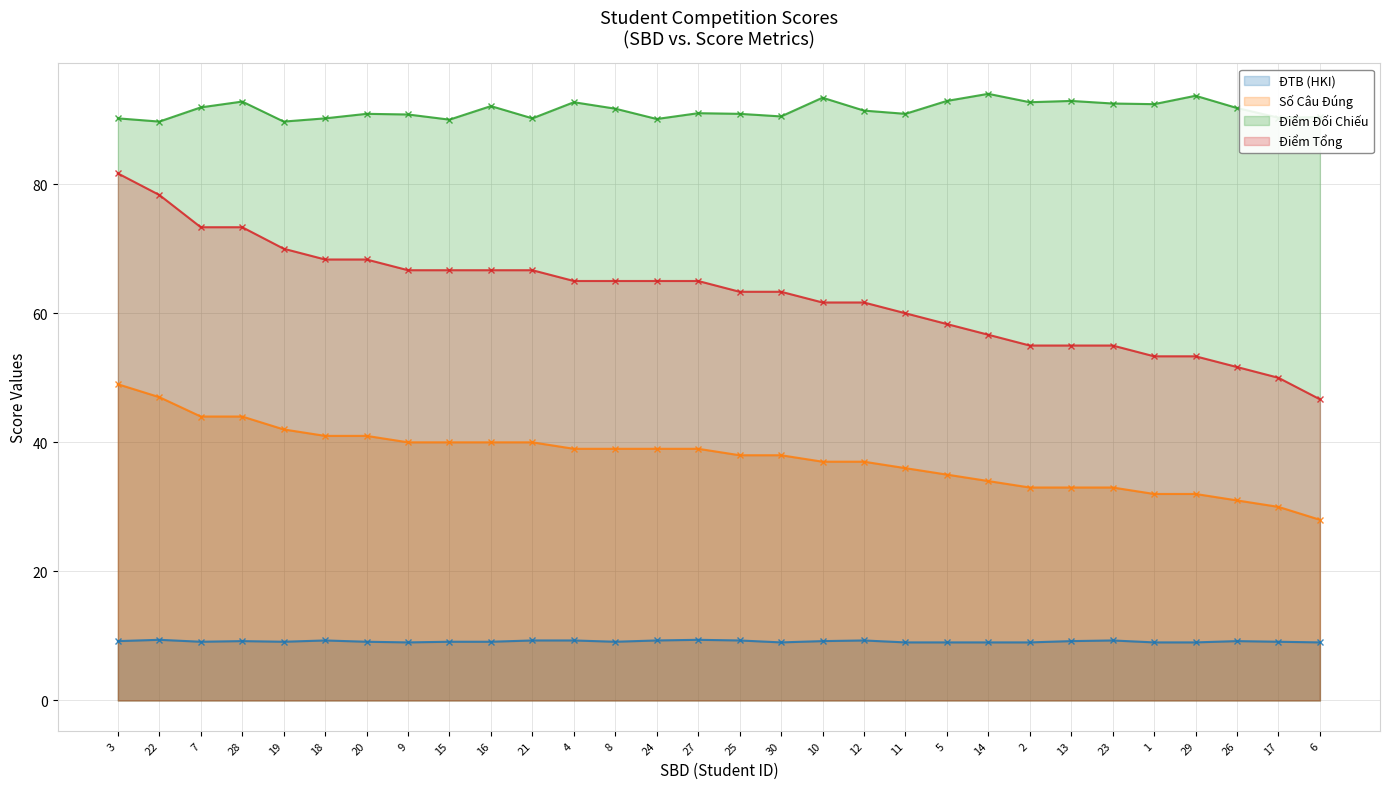

The value of ĐTB (HKI) at 8 is 9.1. True or false?

True